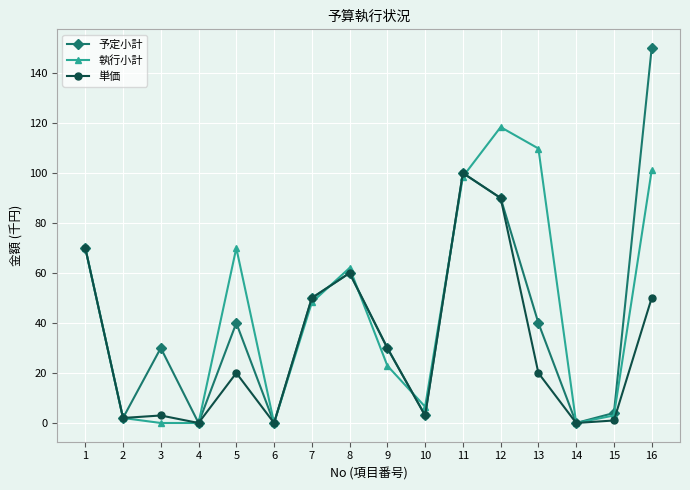

True or false: 予定小計 has a value of 0.0 at 4.

True